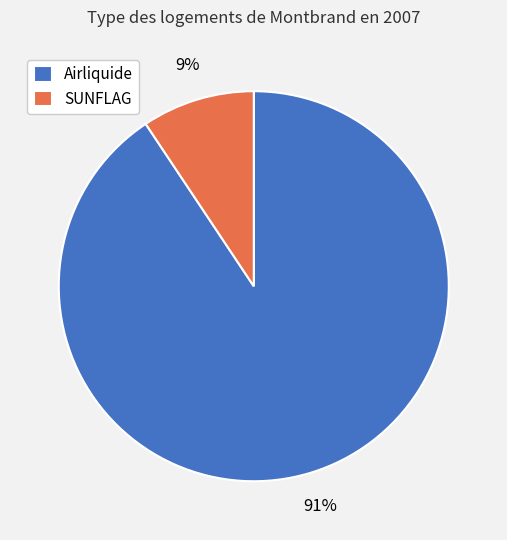

What percentage is the SUNFLAG slice, to the nearest percent?

9%